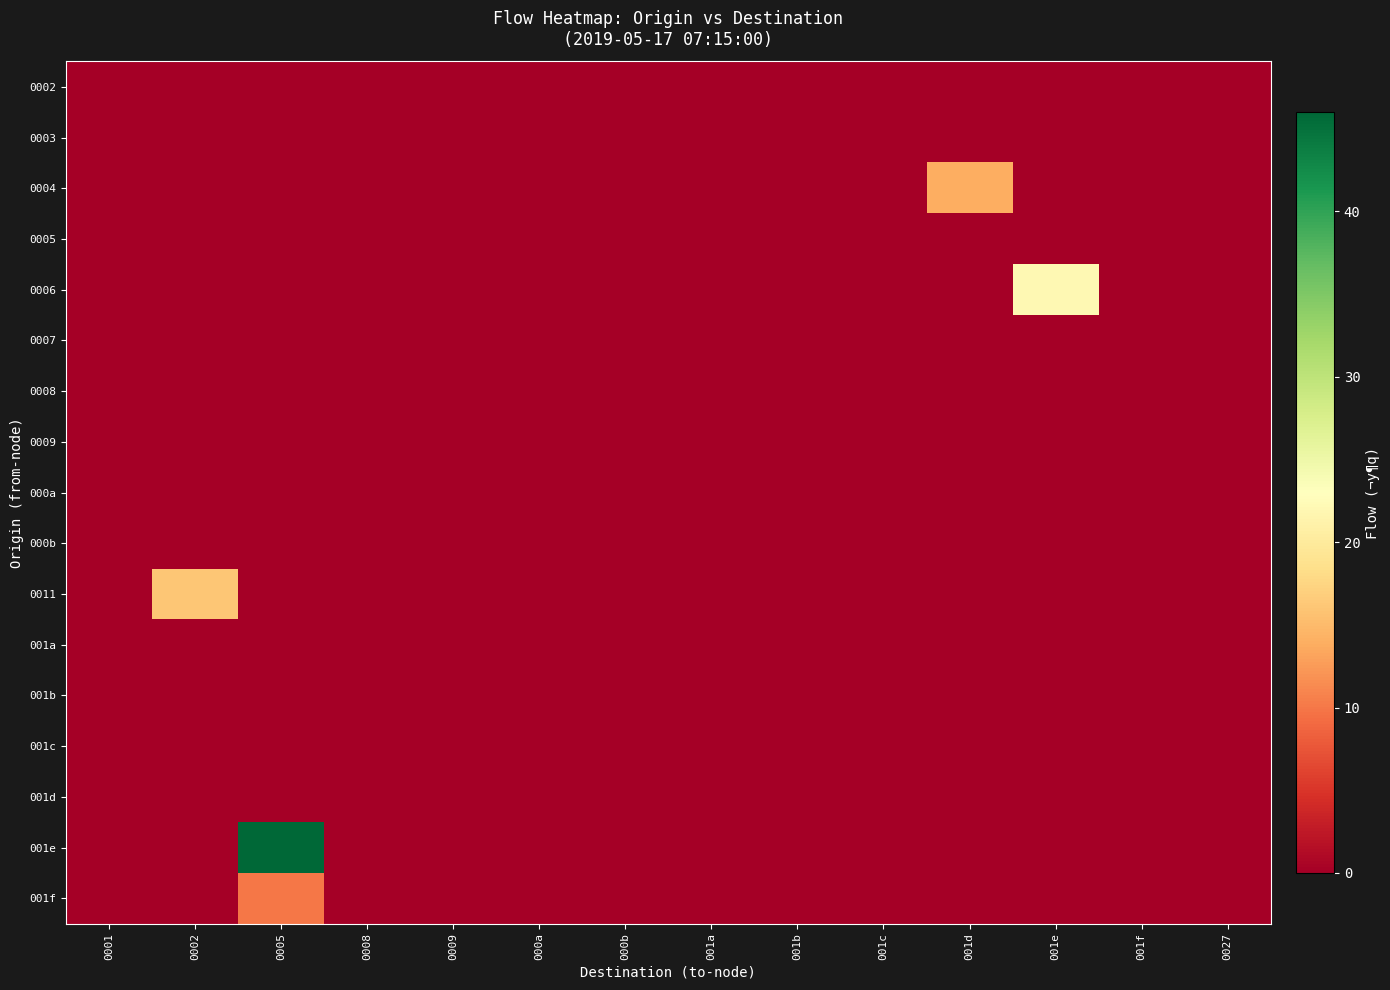

Reading left to right, transcribe all the data shown in this chart.

0002: 0001=0	0002=0	0005=0	0008=0	0009=0	000a=0	000b=0	001a=0	001b=0	001c=0	001d=0	001e=0	001f=0	0027=0
0003: 0001=0	0002=0	0005=0	0008=0	0009=0	000a=0	000b=0	001a=0	001b=0	001c=0	001d=0	001e=0	001f=0	0027=0
0004: 0001=0	0002=0	0005=0	0008=0	0009=0	000a=0	000b=0	001a=0	001b=0	001c=0	001d=14	001e=0	001f=0	0027=0
0005: 0001=0	0002=0	0005=0	0008=0	0009=0	000a=0	000b=0	001a=0	001b=0	001c=0	001d=0	001e=0	001f=0	0027=0
0006: 0001=0	0002=0	0005=0	0008=0	0009=0	000a=0	000b=0	001a=0	001b=0	001c=0	001d=0	001e=22	001f=0	0027=0
0007: 0001=0	0002=0	0005=0	0008=0	0009=0	000a=0	000b=0	001a=0	001b=0	001c=0	001d=0	001e=0	001f=0	0027=0
0008: 0001=0	0002=0	0005=0	0008=0	0009=0	000a=0	000b=0	001a=0	001b=0	001c=0	001d=0	001e=0	001f=0	0027=0
0009: 0001=0	0002=0	0005=0	0008=0	0009=0	000a=0	000b=0	001a=0	001b=0	001c=0	001d=0	001e=0	001f=0	0027=0
000a: 0001=0	0002=0	0005=0	0008=0	0009=0	000a=0	000b=0	001a=0	001b=0	001c=0	001d=0	001e=0	001f=0	0027=0
000b: 0001=0	0002=0	0005=0	0008=0	0009=0	000a=0	000b=0	001a=0	001b=0	001c=0	001d=0	001e=0	001f=0	0027=0
0011: 0001=0	0002=16	0005=0	0008=0	0009=0	000a=0	000b=0	001a=0	001b=0	001c=0	001d=0	001e=0	001f=0	0027=0
001a: 0001=0	0002=0	0005=0	0008=0	0009=0	000a=0	000b=0	001a=0	001b=0	001c=0	001d=0	001e=0	001f=0	0027=0
001b: 0001=0	0002=0	0005=0	0008=0	0009=0	000a=0	000b=0	001a=0	001b=0	001c=0	001d=0	001e=0	001f=0	0027=0
001c: 0001=0	0002=0	0005=0	0008=0	0009=0	000a=0	000b=0	001a=0	001b=0	001c=0	001d=0	001e=0	001f=0	0027=0
001d: 0001=0	0002=0	0005=0	0008=0	0009=0	000a=0	000b=0	001a=0	001b=0	001c=0	001d=0	001e=0	001f=0	0027=0
001e: 0001=0	0002=0	0005=46	0008=0	0009=0	000a=0	000b=0	001a=0	001b=0	001c=0	001d=0	001e=0	001f=0	0027=0
001f: 0001=0	0002=0	0005=10	0008=0	0009=0	000a=0	000b=0	001a=0	001b=0	001c=0	001d=0	001e=0	001f=0	0027=0